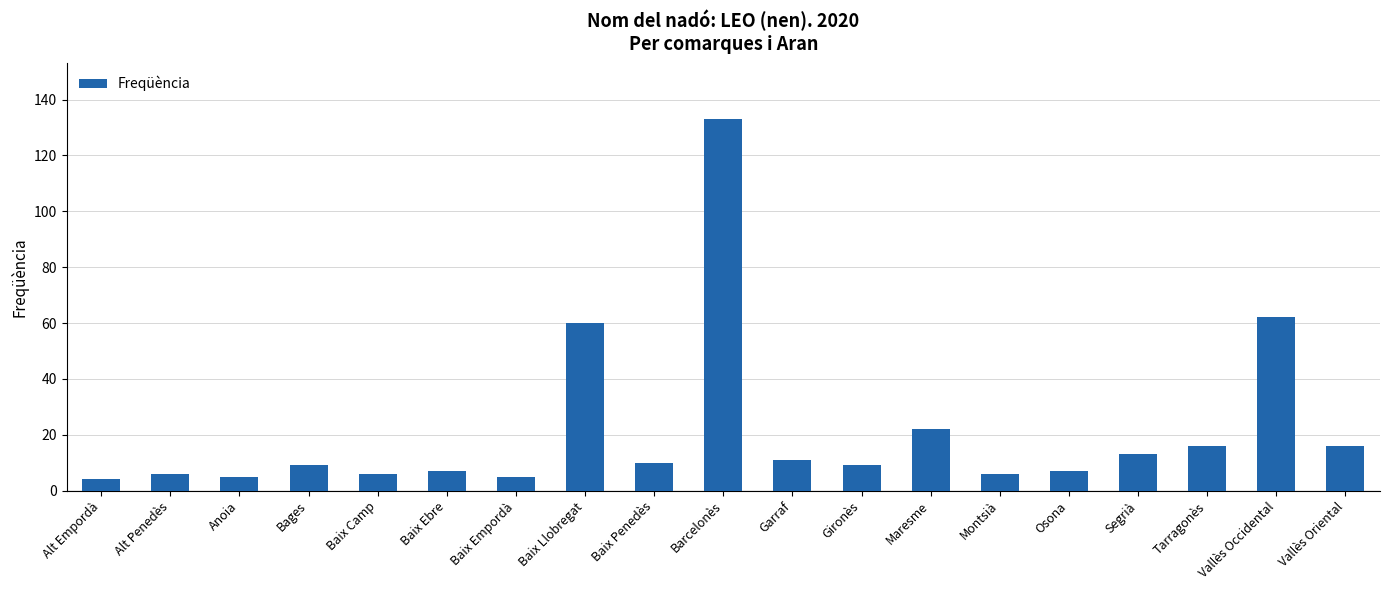

What is the difference between the maximum and minimum values?

129